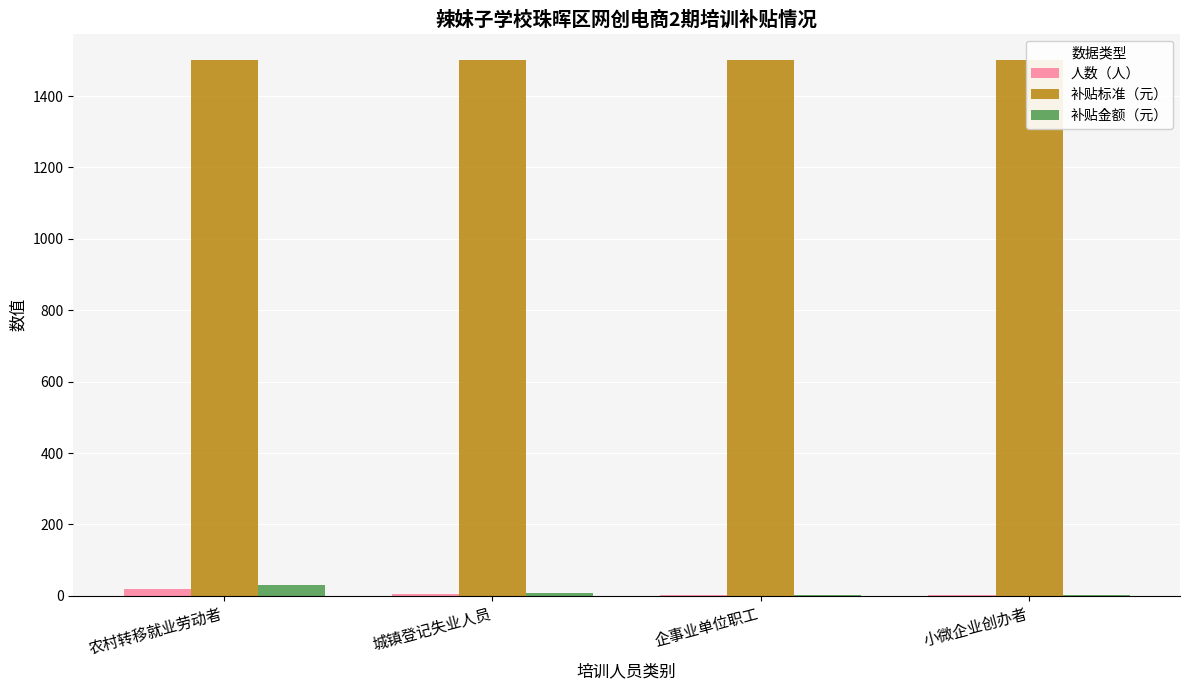

At which label does 补贴标准（元） reach its minimum?

农村转移就业劳动者